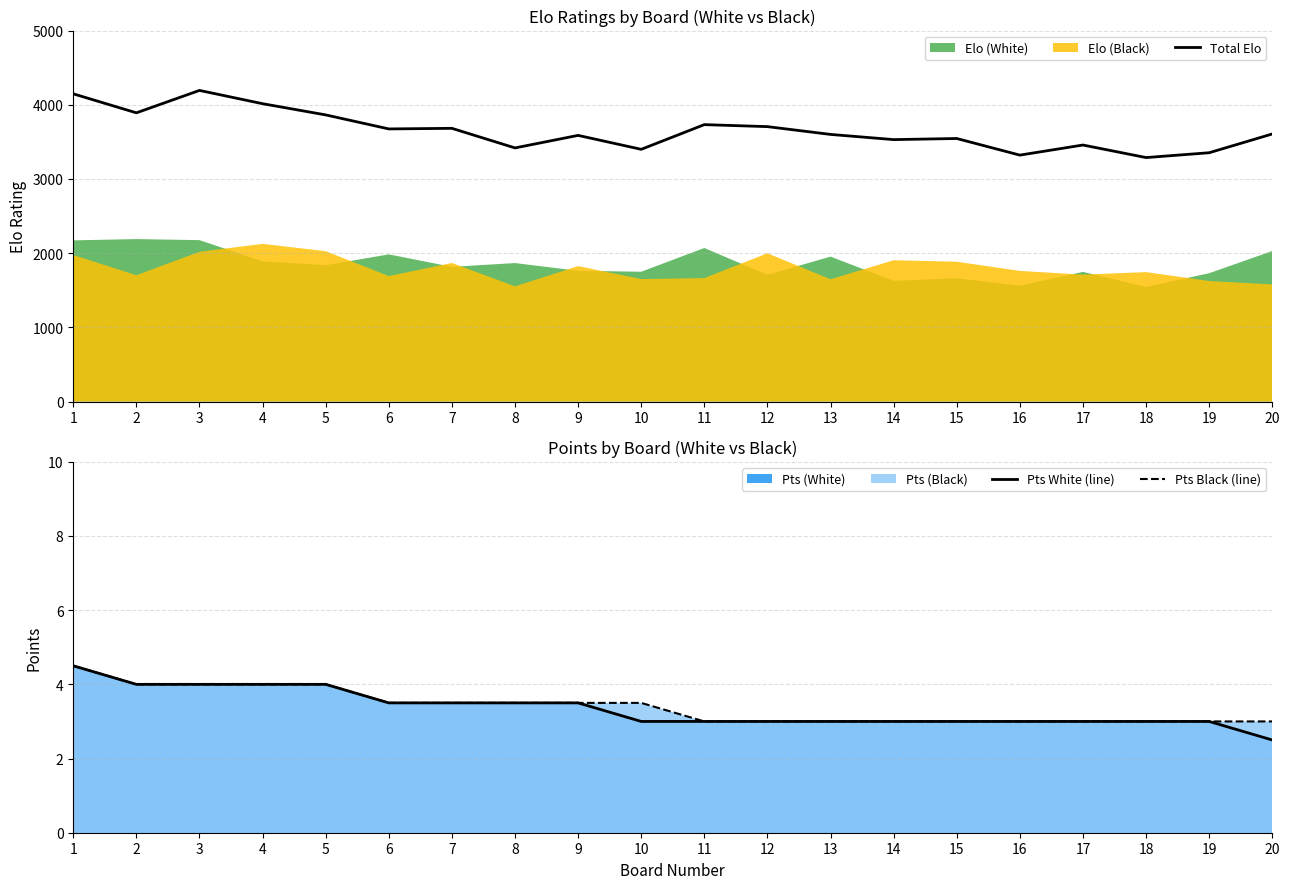

Is it true that Pts Black (line) equals 6.8 at 3?

False